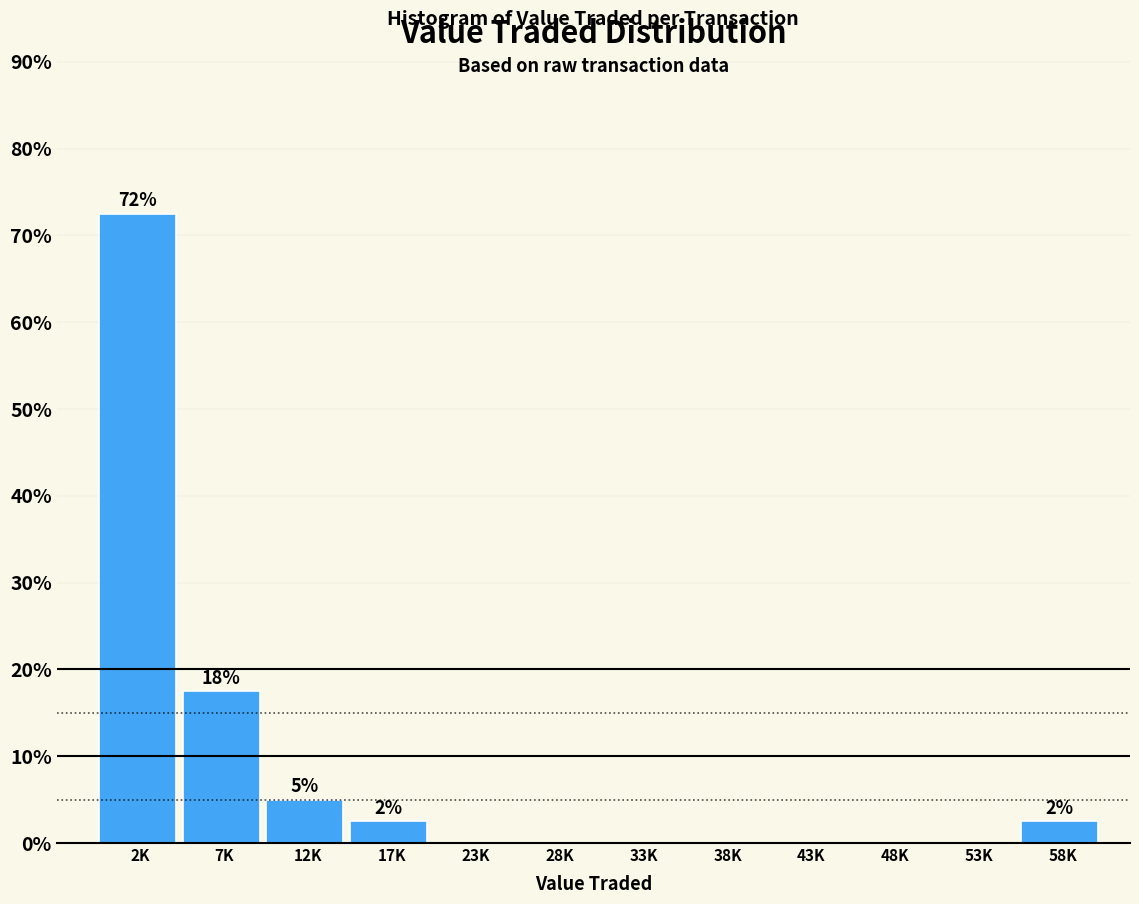

Reading left to right, extract all data points from this chart.

2K=72.5	7K=17.5	12K=5.0	17K=2.5	23K=0.0	28K=0.0	33K=0.0	38K=0.0	43K=0.0	48K=0.0	53K=0.0	58K=2.5